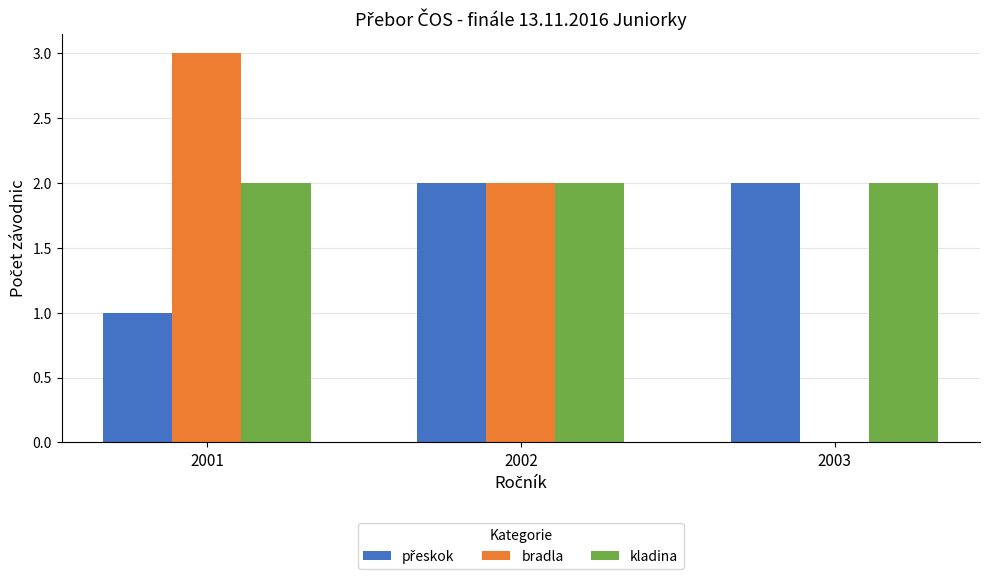

Are the bars horizontal?

No